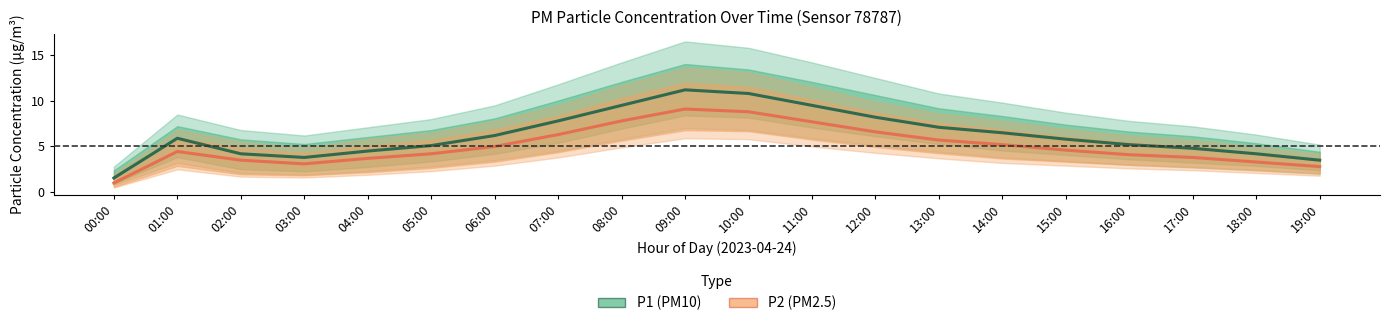

Which series changed the most between 01:00 and 12:00?

P1 (PM10)